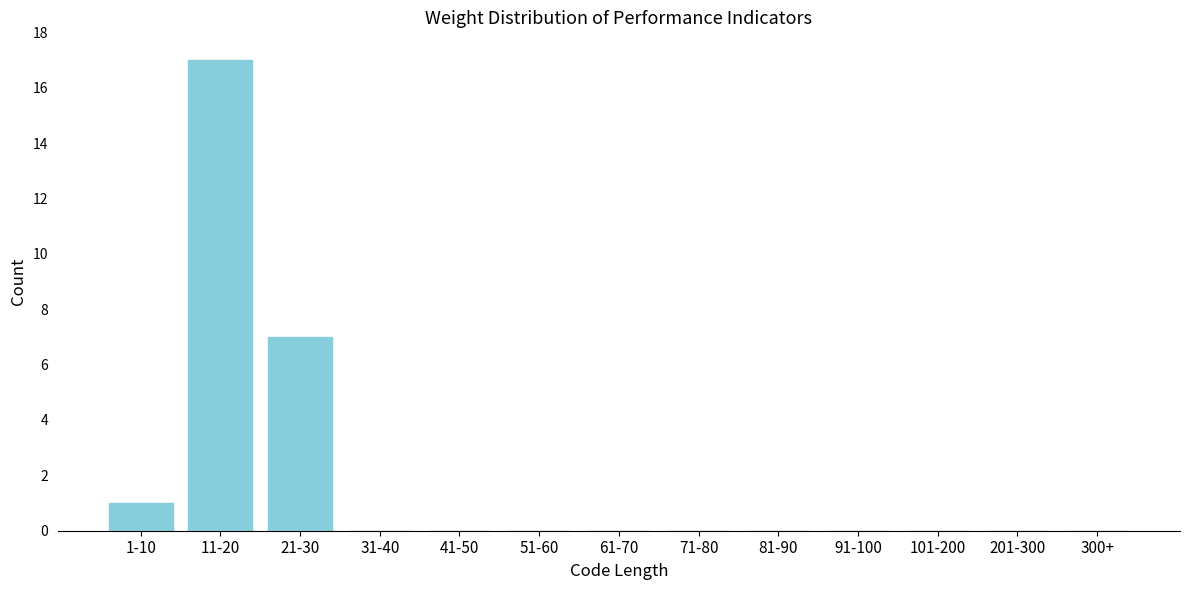

Reading right to left, transcribe all the data shown in this chart.

300+=0	201-300=0	101-200=0	91-100=0	81-90=0	71-80=0	61-70=0	51-60=0	41-50=0	31-40=0	21-30=7	11-20=17	1-10=1